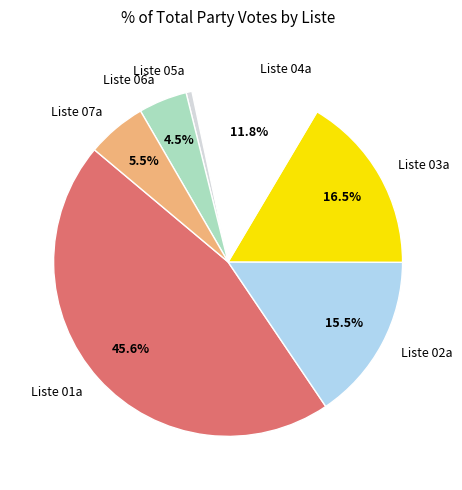

What is the smallest slice in the pie chart?

Liste 05a